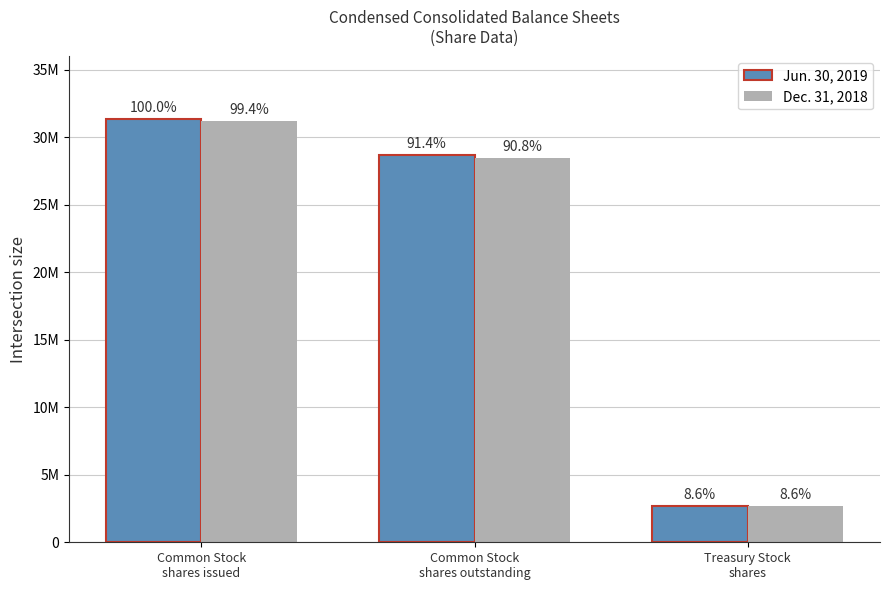

What are all the series names shown in the legend?

Jun. 30, 2019, Dec. 31, 2018